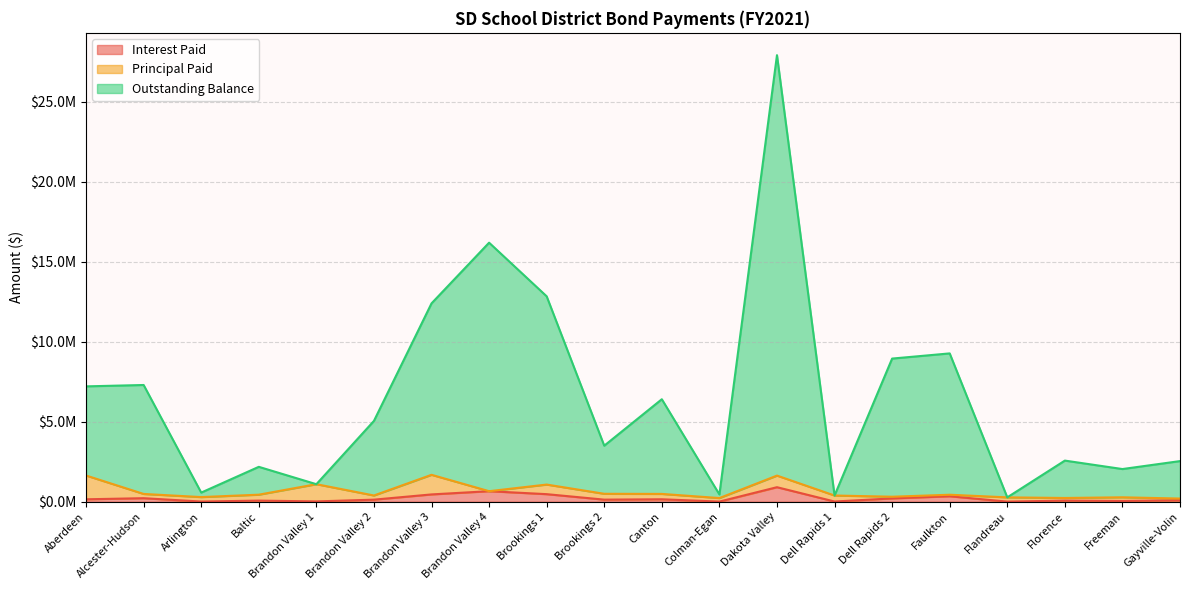

At how many categories does at least one series exceed 3396158?

11